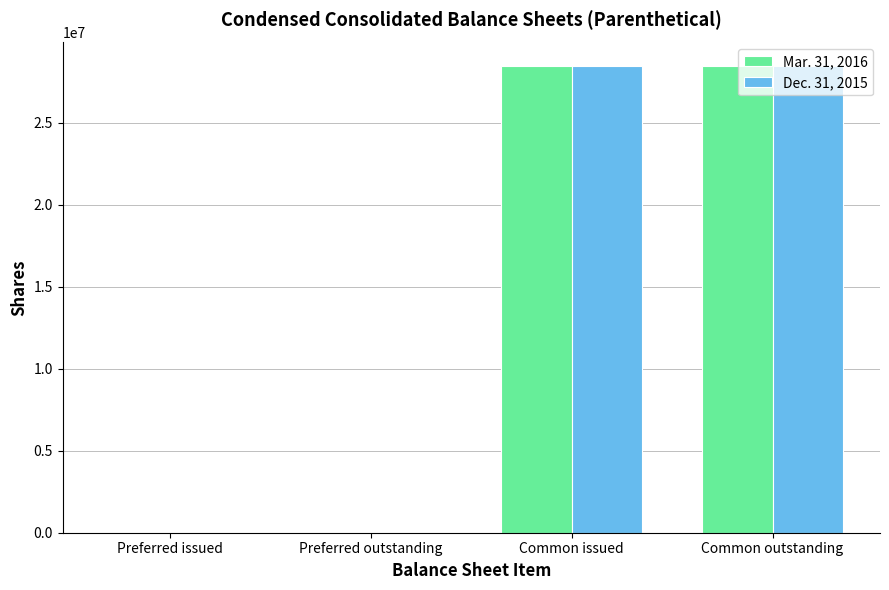

The Mar. 31, 2016 series shows 15135634 at Common outstanding. True or false?

False